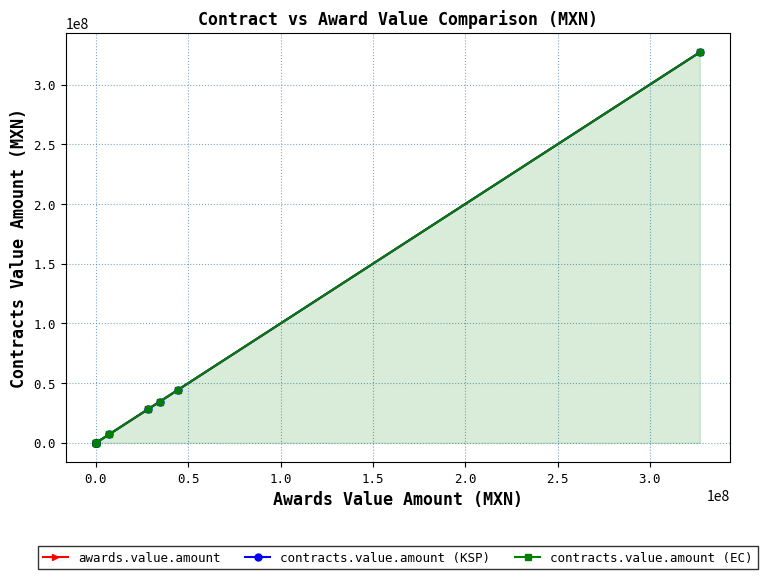

Which series has the largest total across all categories?

awards.value.amount